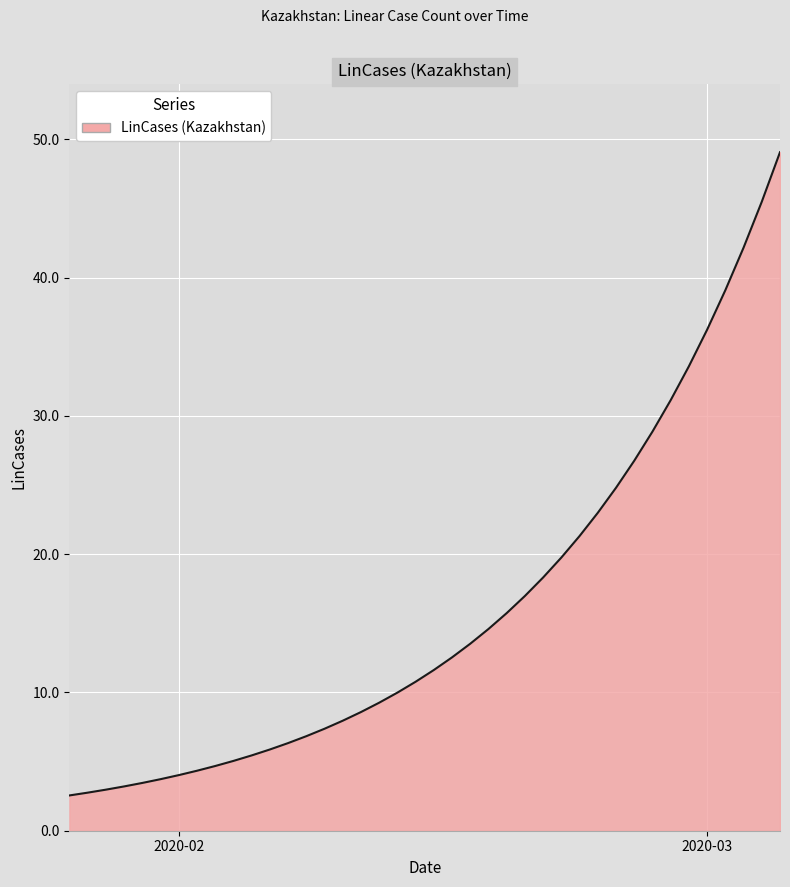

What is the smallest value displayed?

2.6